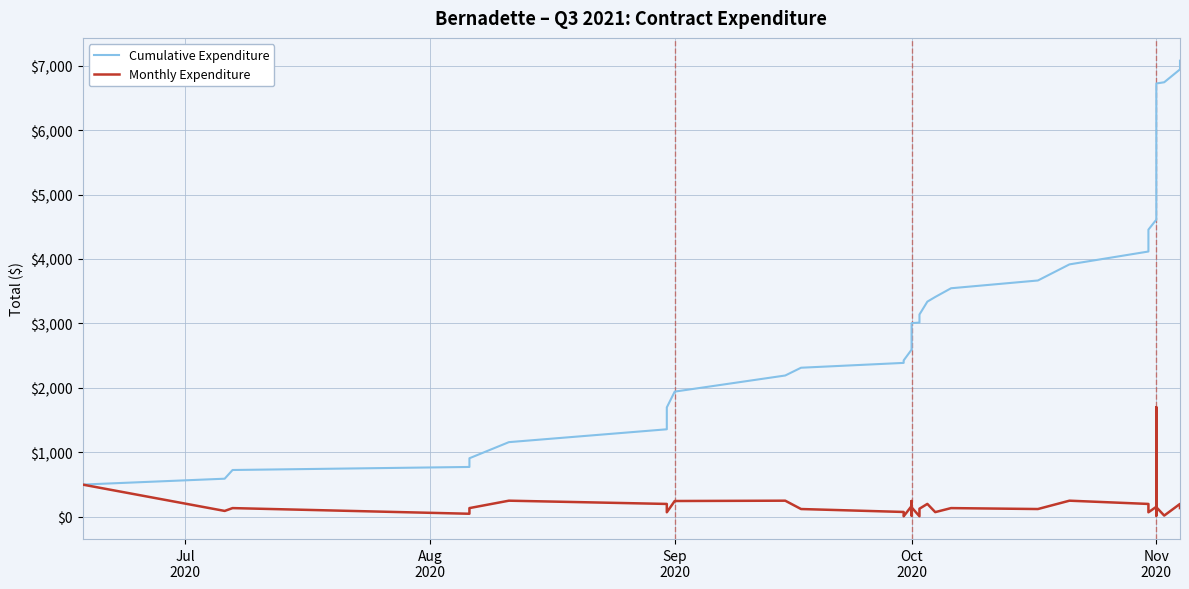

What are all the series names shown in the legend?

Cumulative Expenditure, Monthly Expenditure